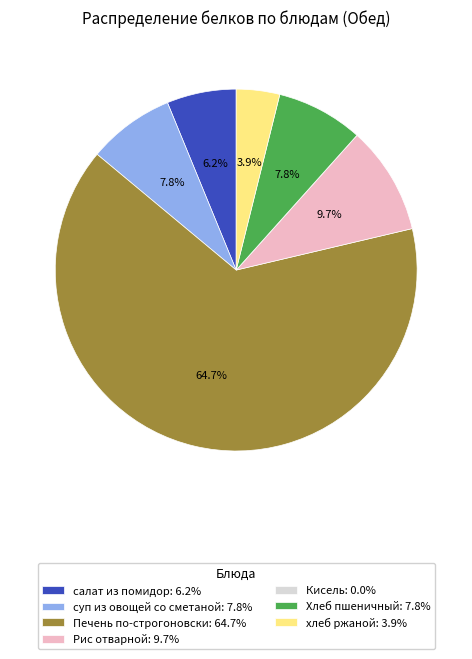

What percentage is NOT represented by Рис отварной: 9.7%?

90.3%